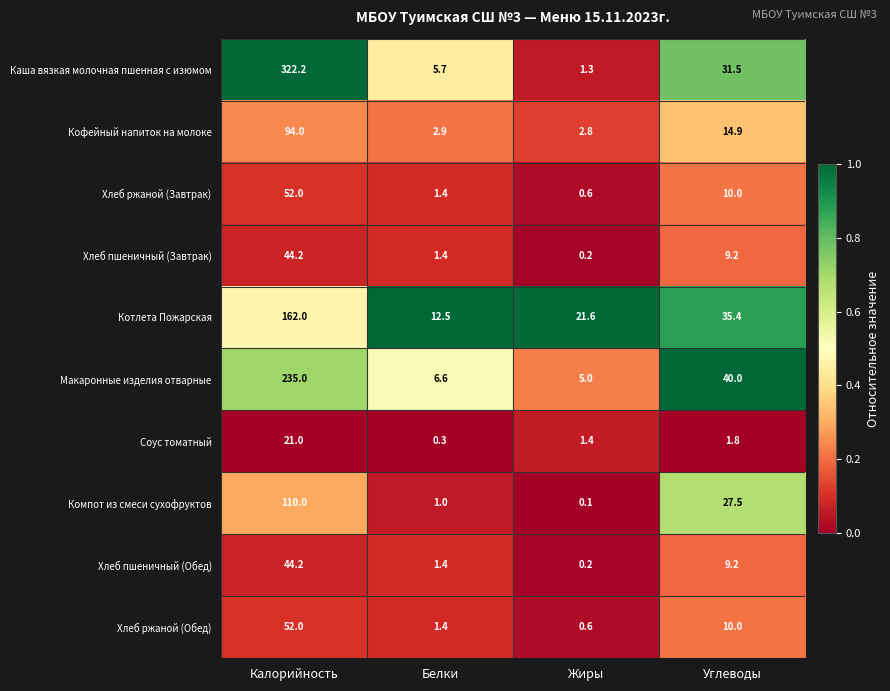

What is the difference between the highest and lowest values at Белки?

12.2